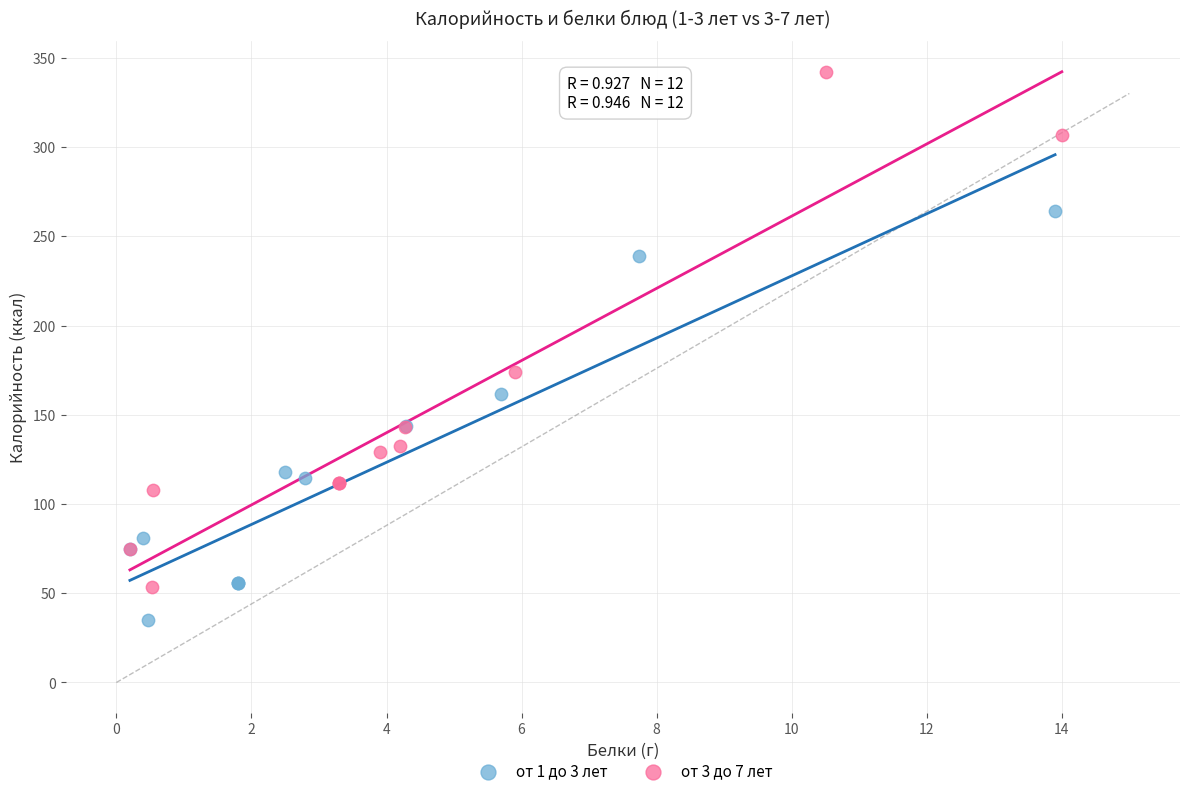

Which series has the largest Y range (max minus min)?

от 3 до 7 лет